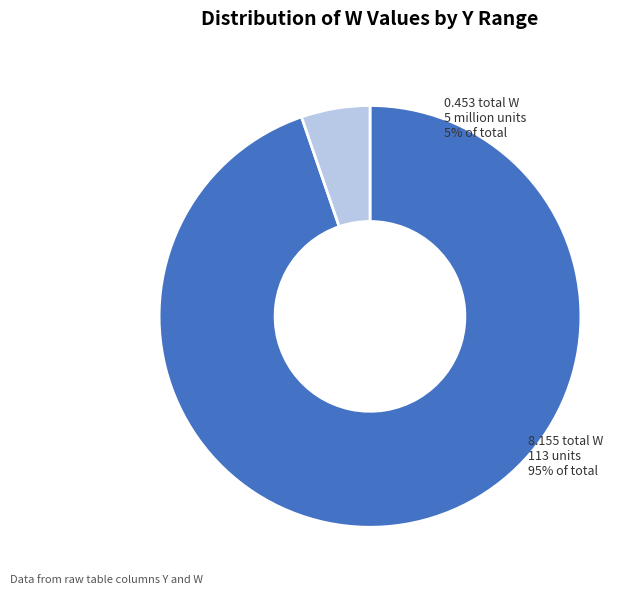

Does 21.4828 account for over 50% of the chart?

No